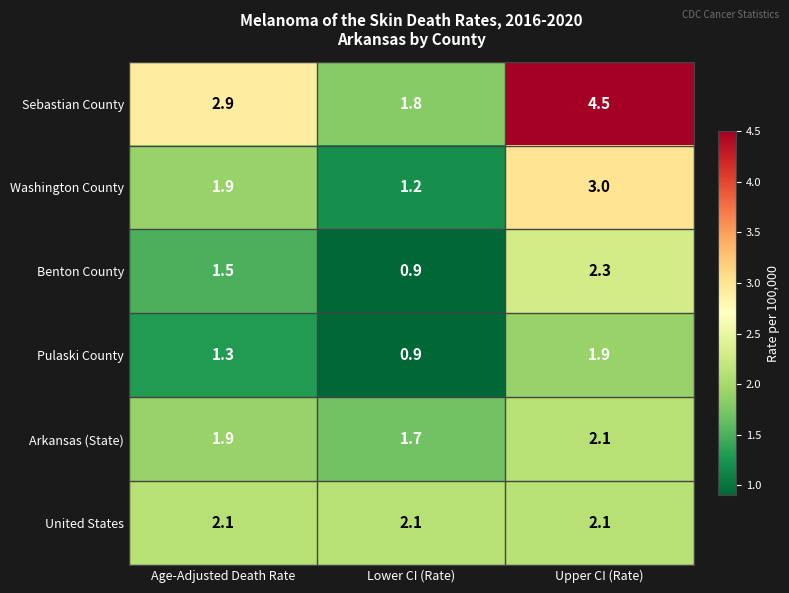

How many values in the Pulaski County series exceed 1?

2